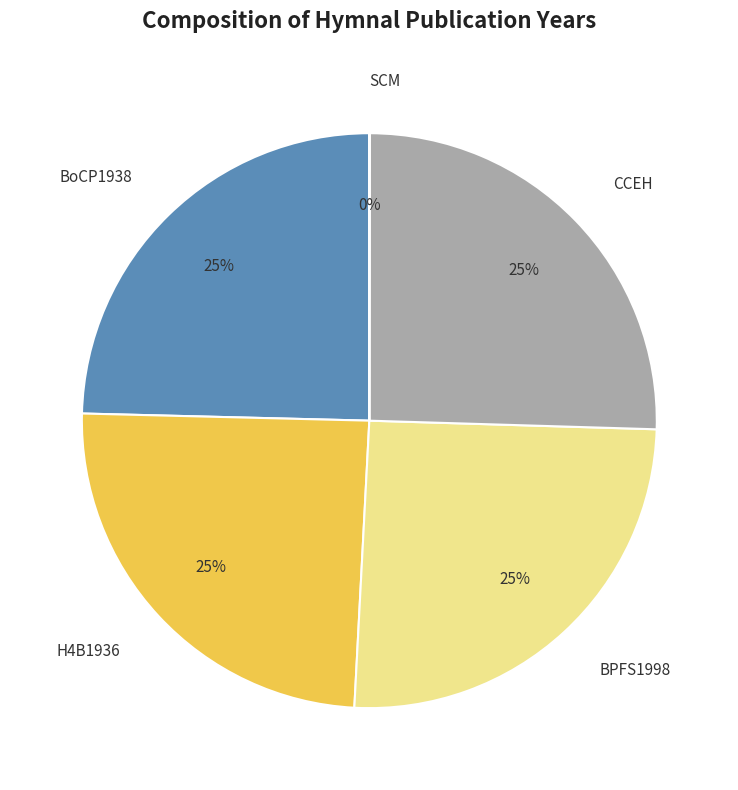

To the nearest percent, what is the difference between the largest and smallest slice percentages?

25%